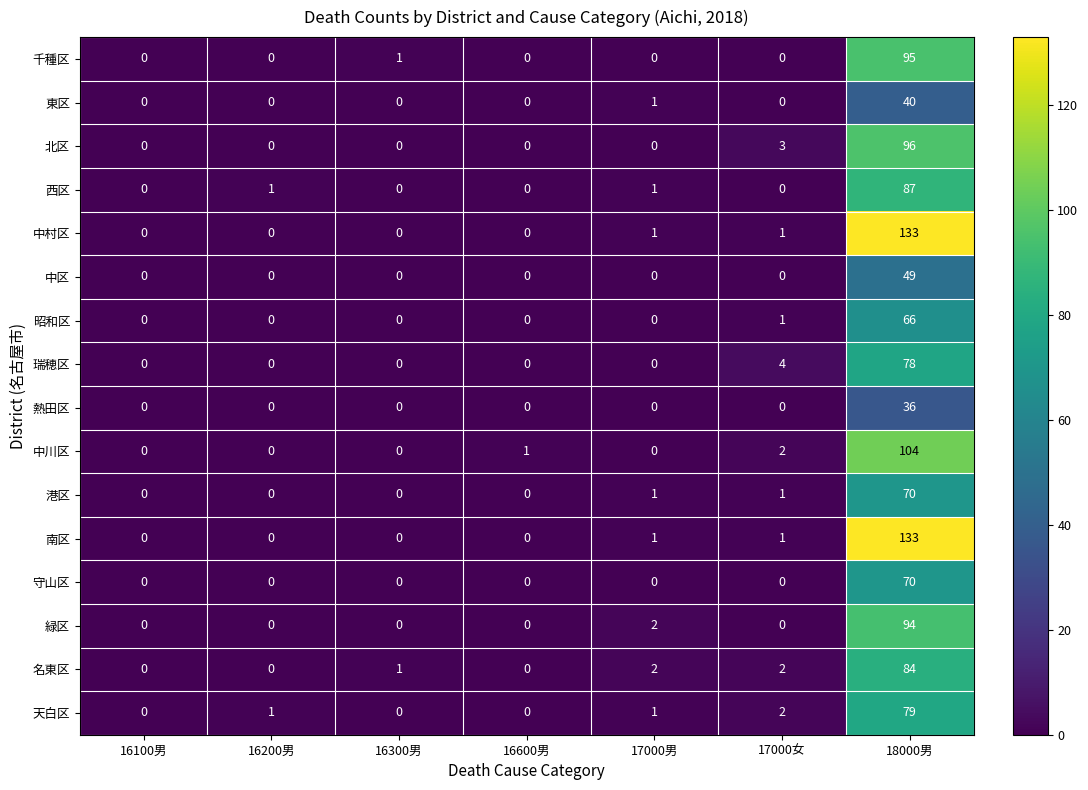

What is the sum of the 東区 values at 16100男 and 18000男?

40